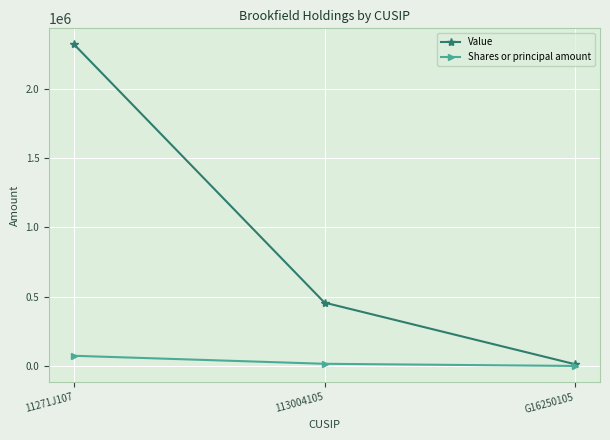

True or false: Value has a value of 2318350 at 11271J107.

True